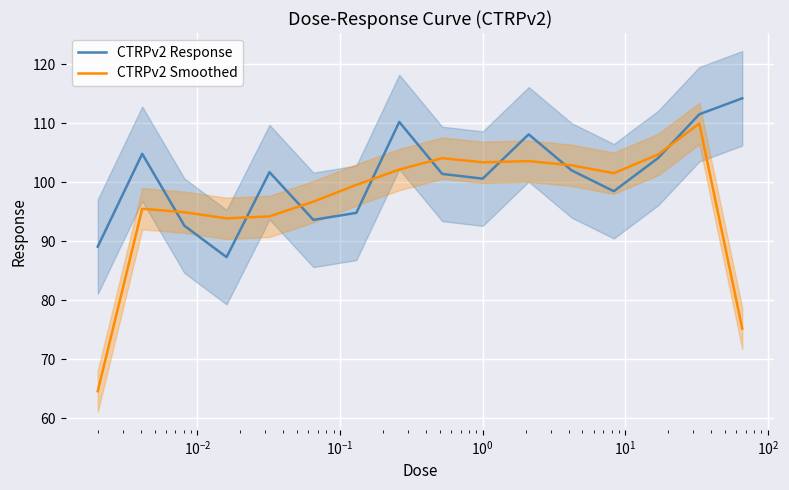

What is the difference between the maximum and minimum values in the CTRPv2 Response series?

26.9